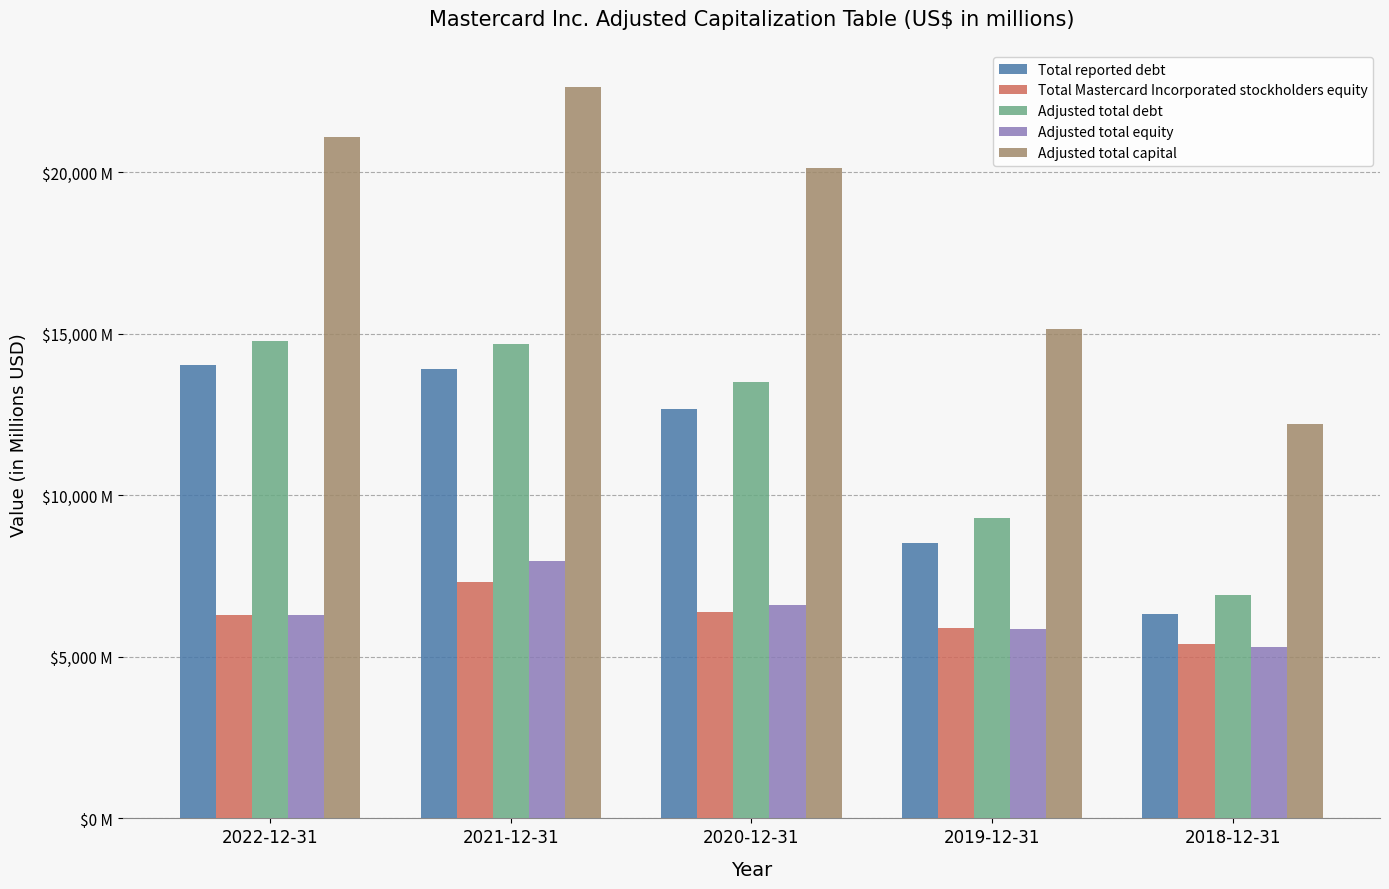

What is the sum of all Total reported debt values?

55457